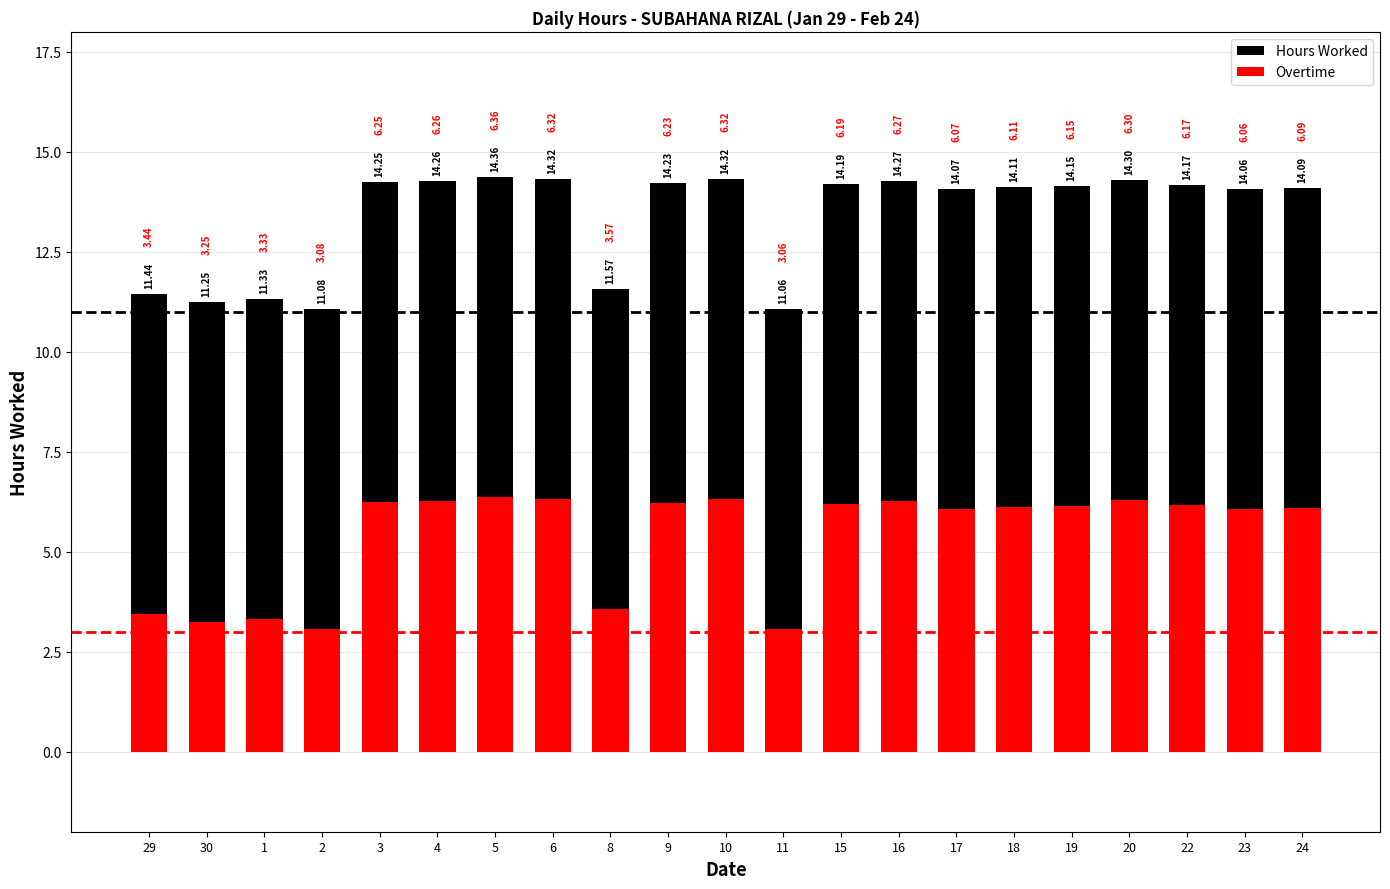

What is the difference between the highest and lowest values at 22?

8.0